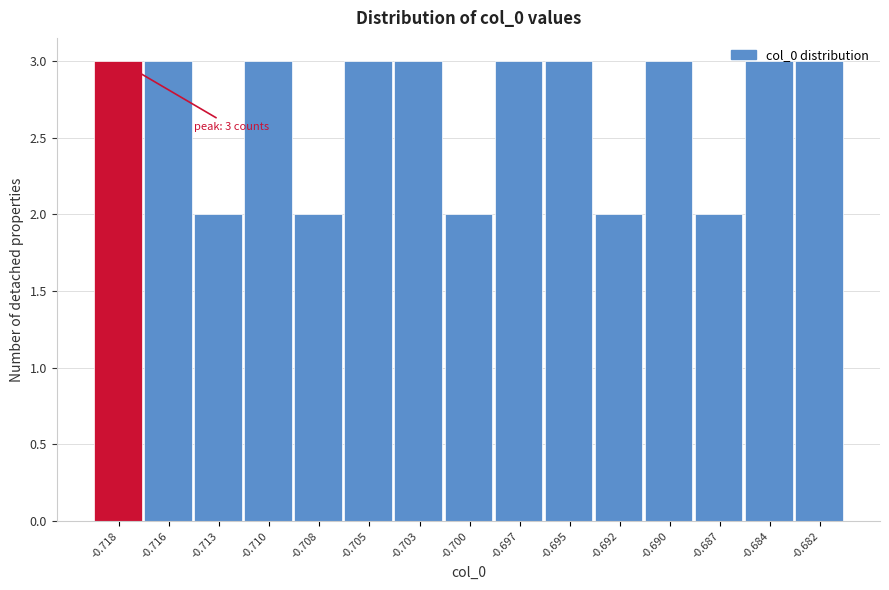

The chart shows a value of 3 at -0.703. True or false?

True